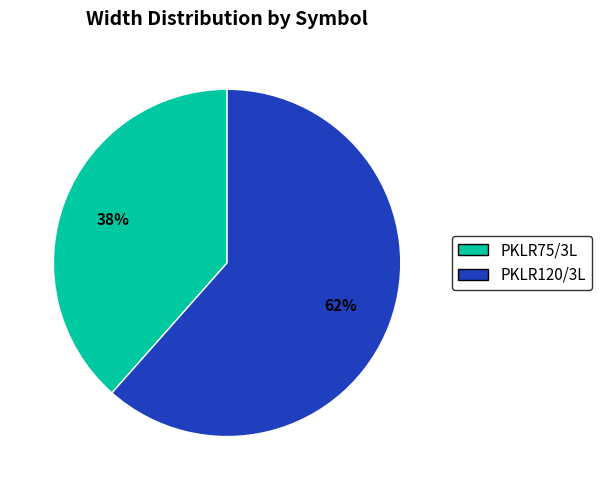

Which slice represents more than half of the pie?

PKLR120/3L